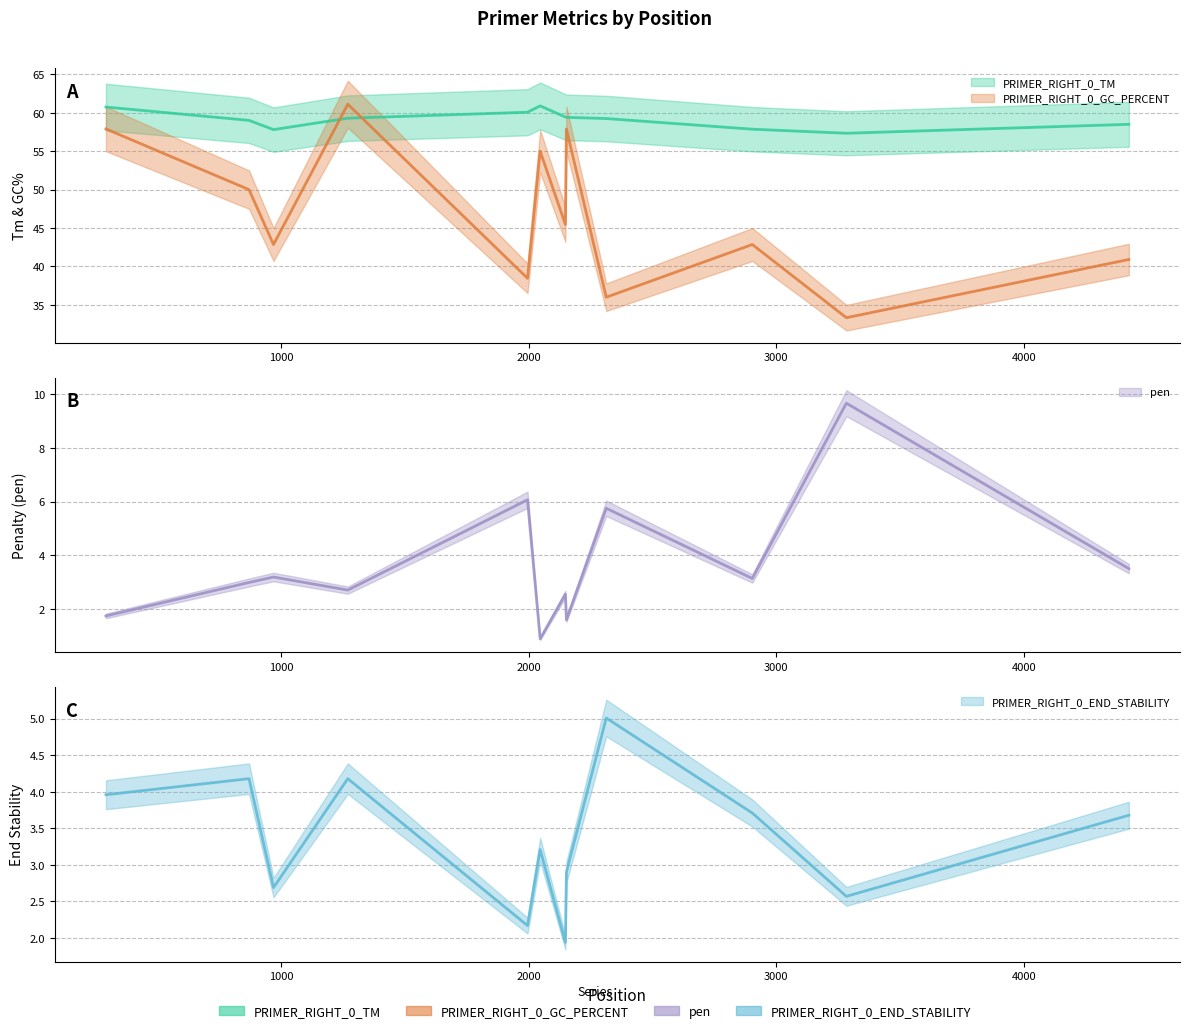

What are all the series names shown in the legend?

PRIMER_RIGHT_0_TM, PRIMER_RIGHT_0_GC_PERCENT, pen, PRIMER_RIGHT_0_END_STABILITY